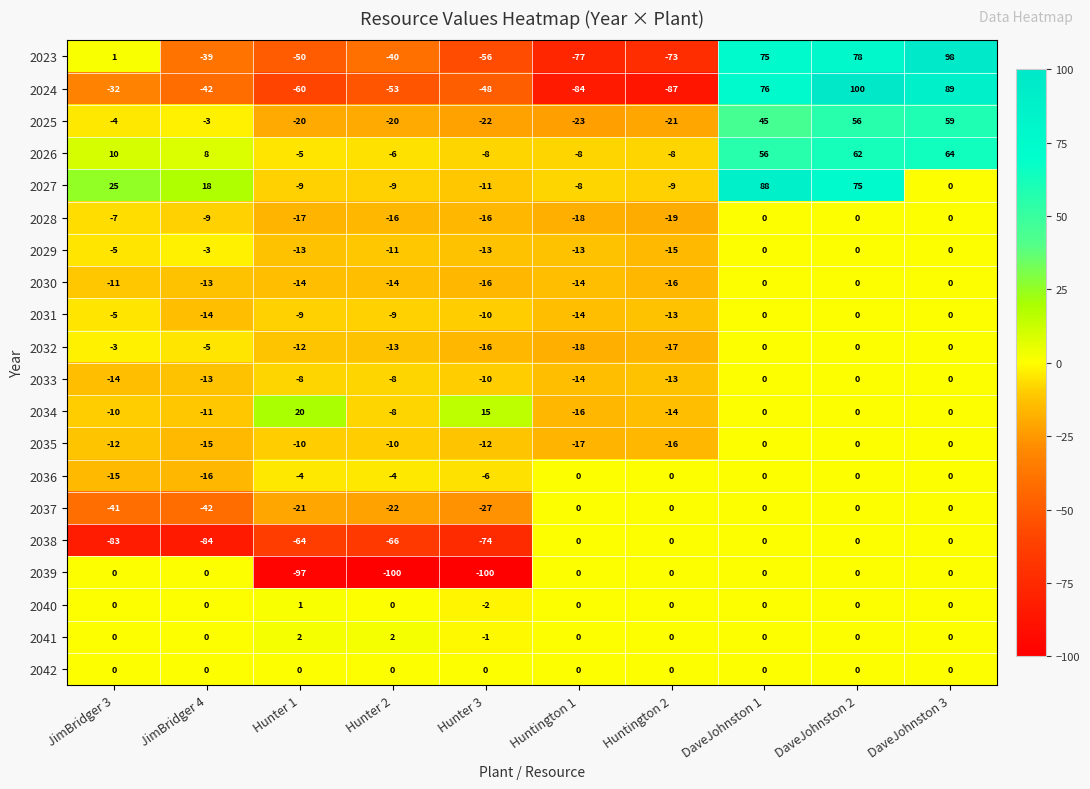

What is the smallest value displayed?

-100